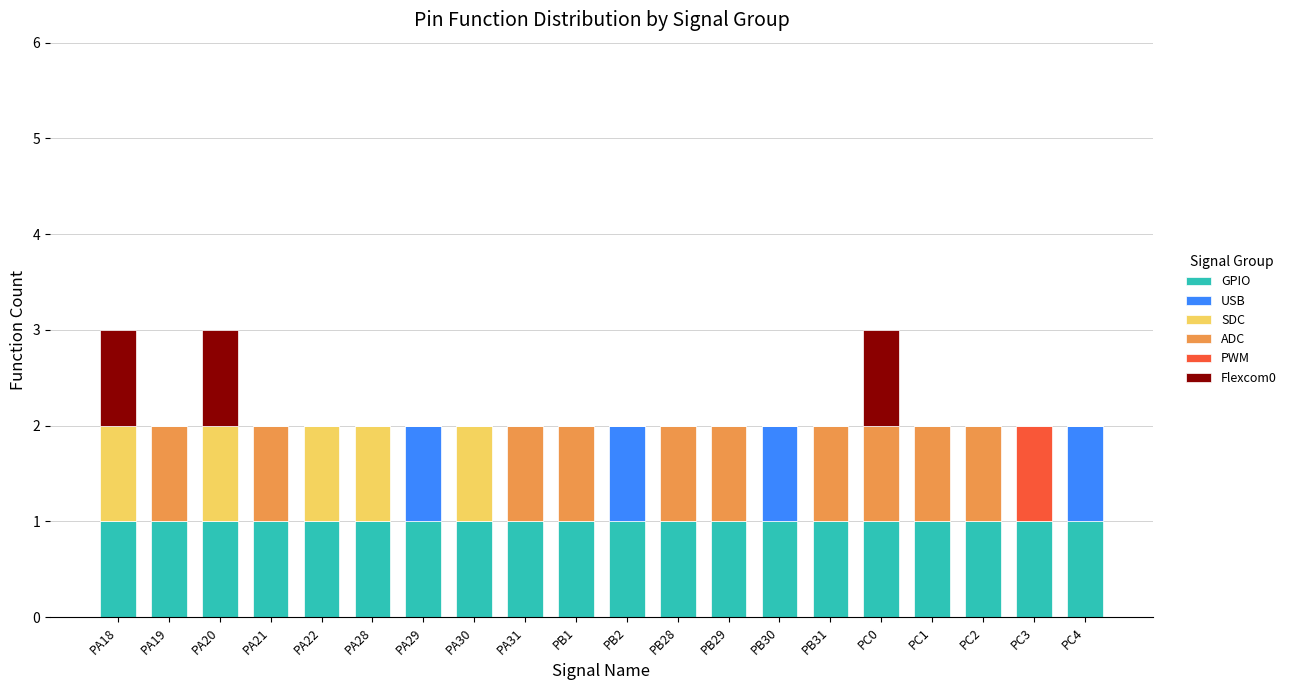

What are all the series names shown in the legend?

GPIO, USB, SDC, ADC, PWM, Flexcom0